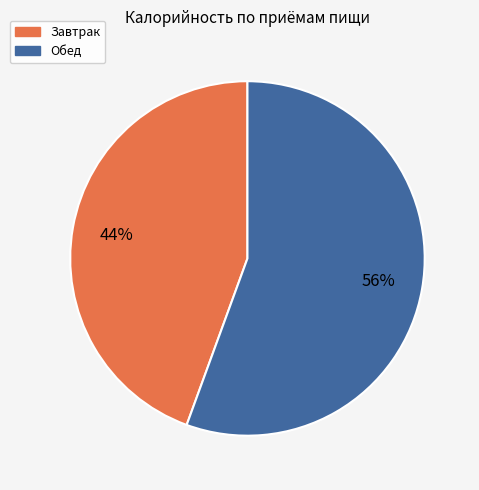

Rank the categories by value from highest to lowest.

Обед, Завтрак